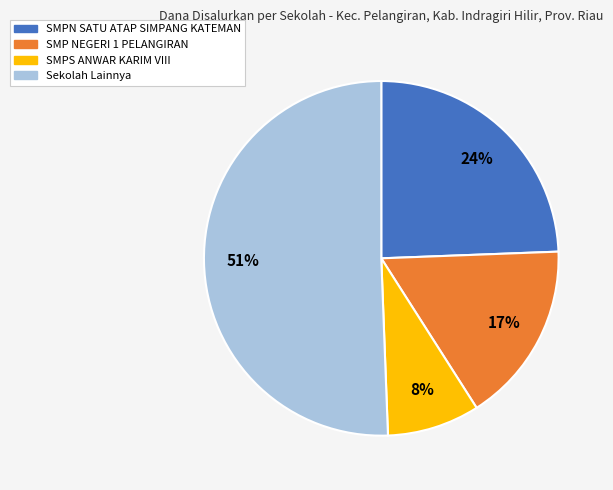

To the nearest percent, what is the average slice percentage?

25%